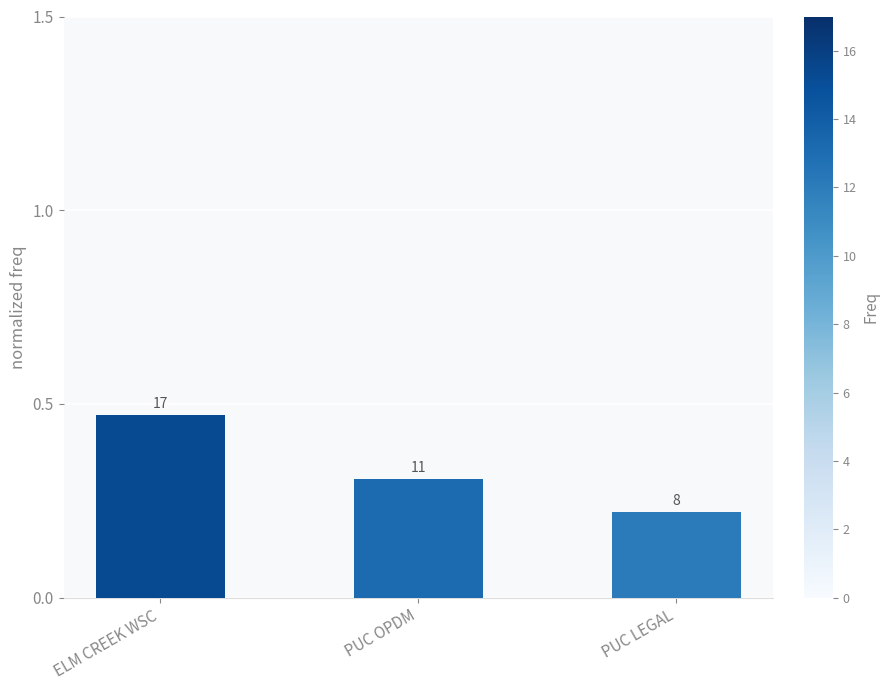

What is the average value?

0.3